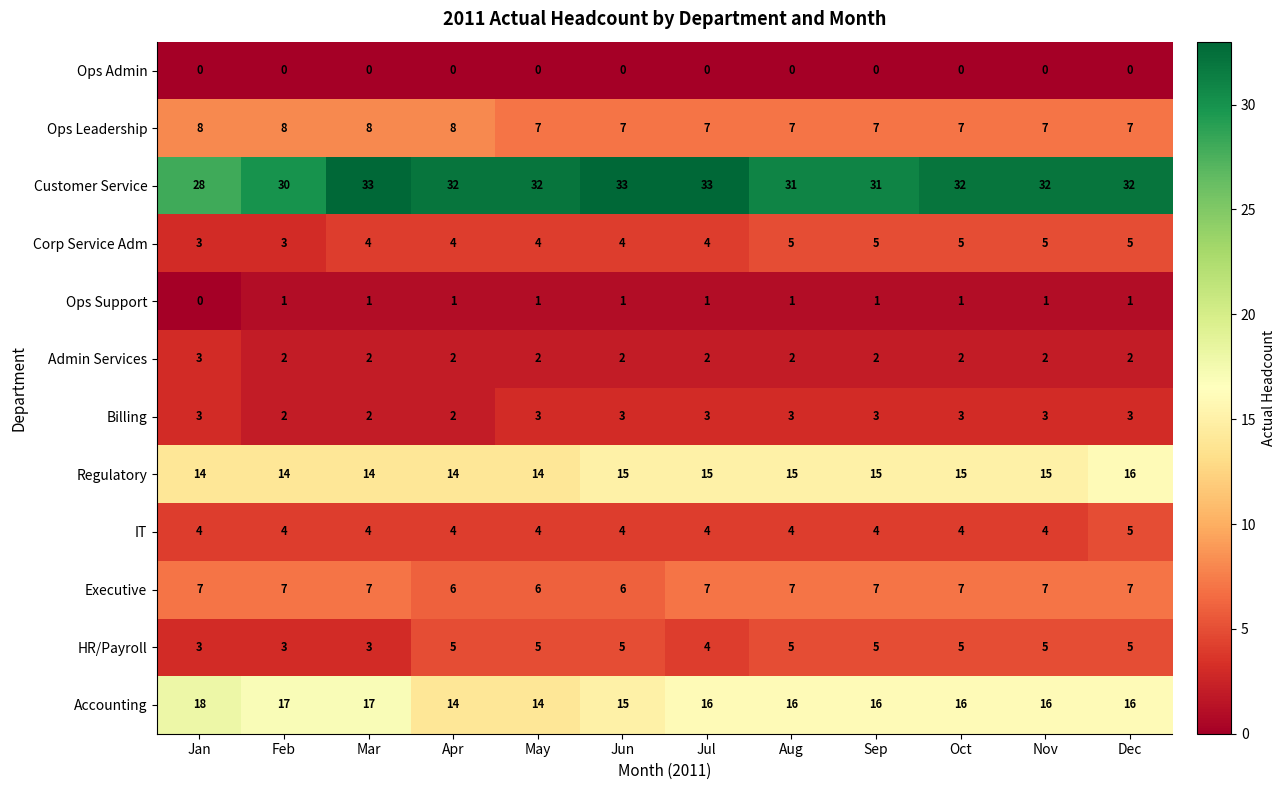

What is the sum of the IT values at Mar and Sep?

8